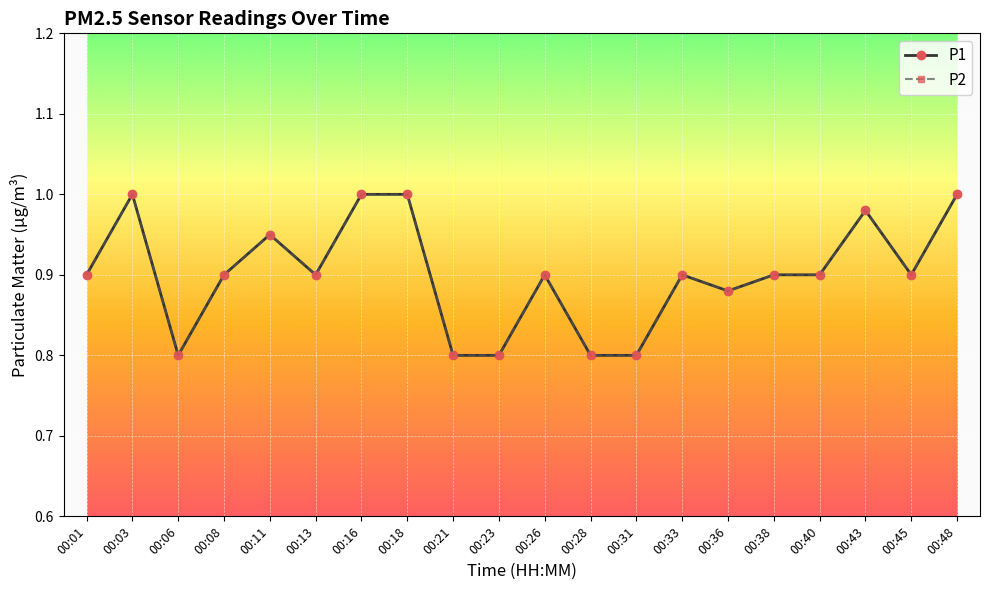

True or false: P2 has a value of 0.5 at 00:31.

False